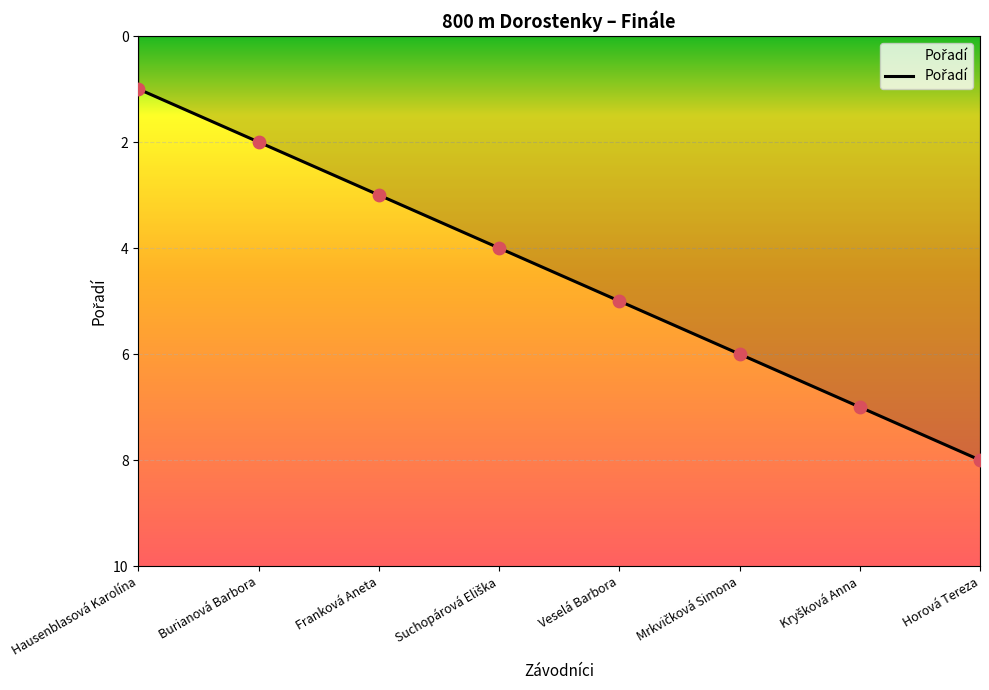

Between Hausenblasová Karolína and Veselá Barbora, which is larger?

Veselá Barbora